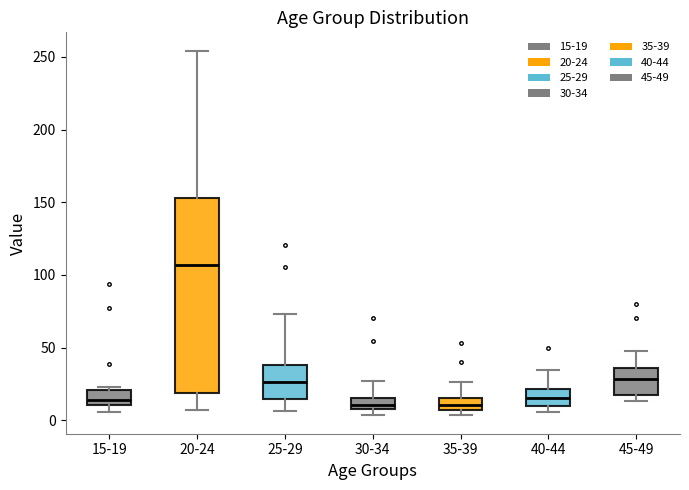

Which box is the tallest, from its lower edge to its upper edge?

20-24